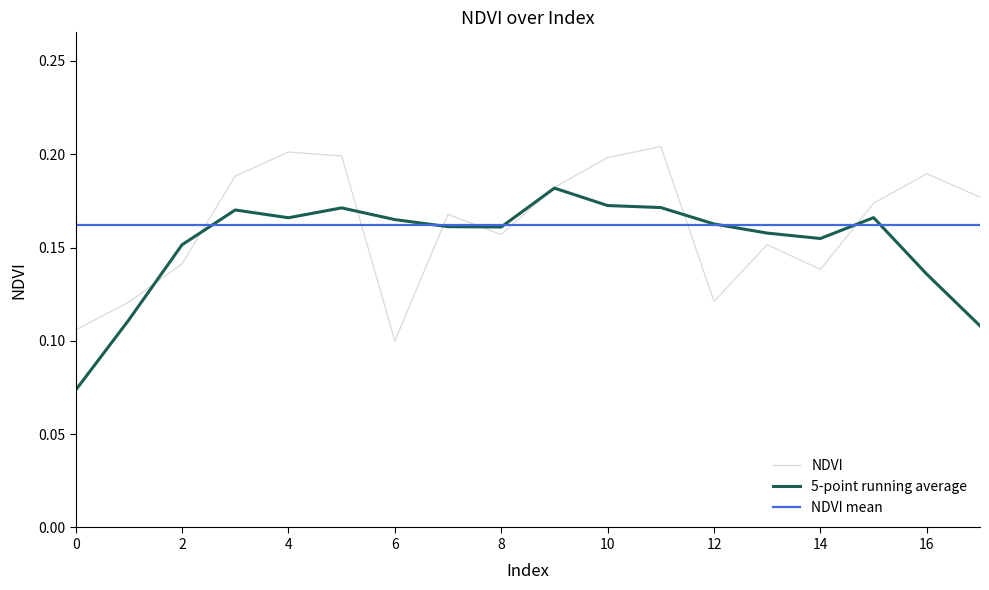

The value at 4 is 0.2. True or false?

True